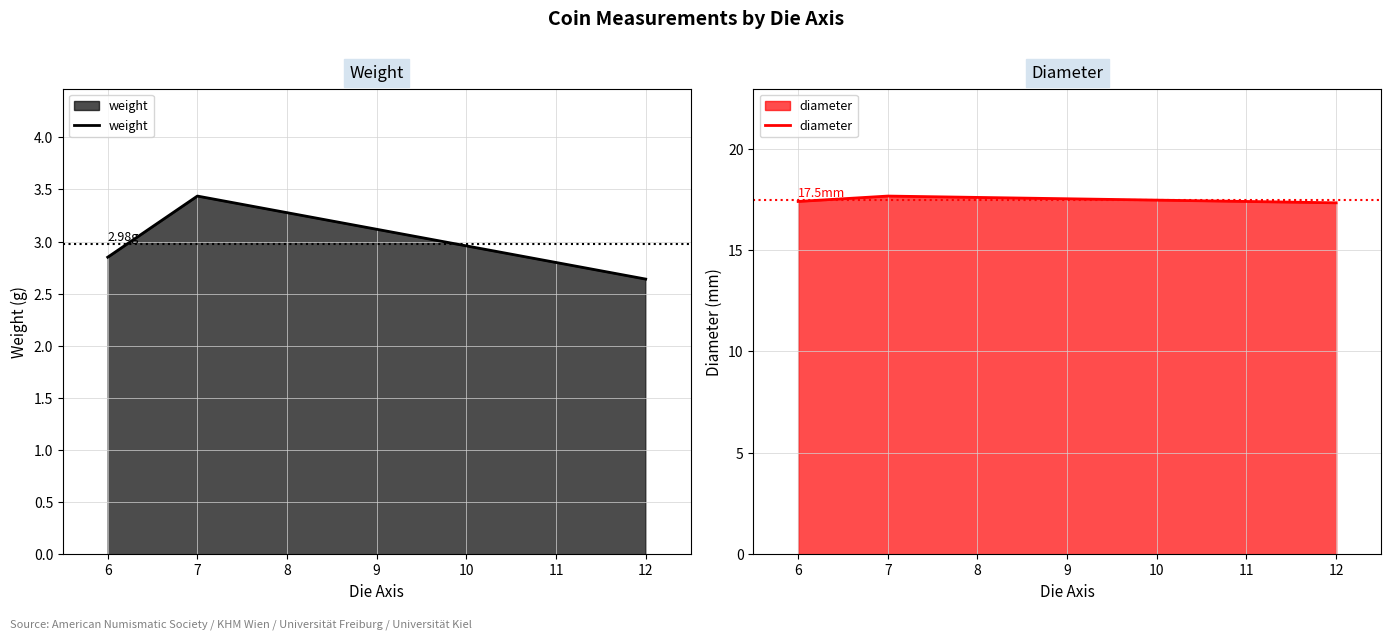

Which series has the largest total across all categories?

diameter